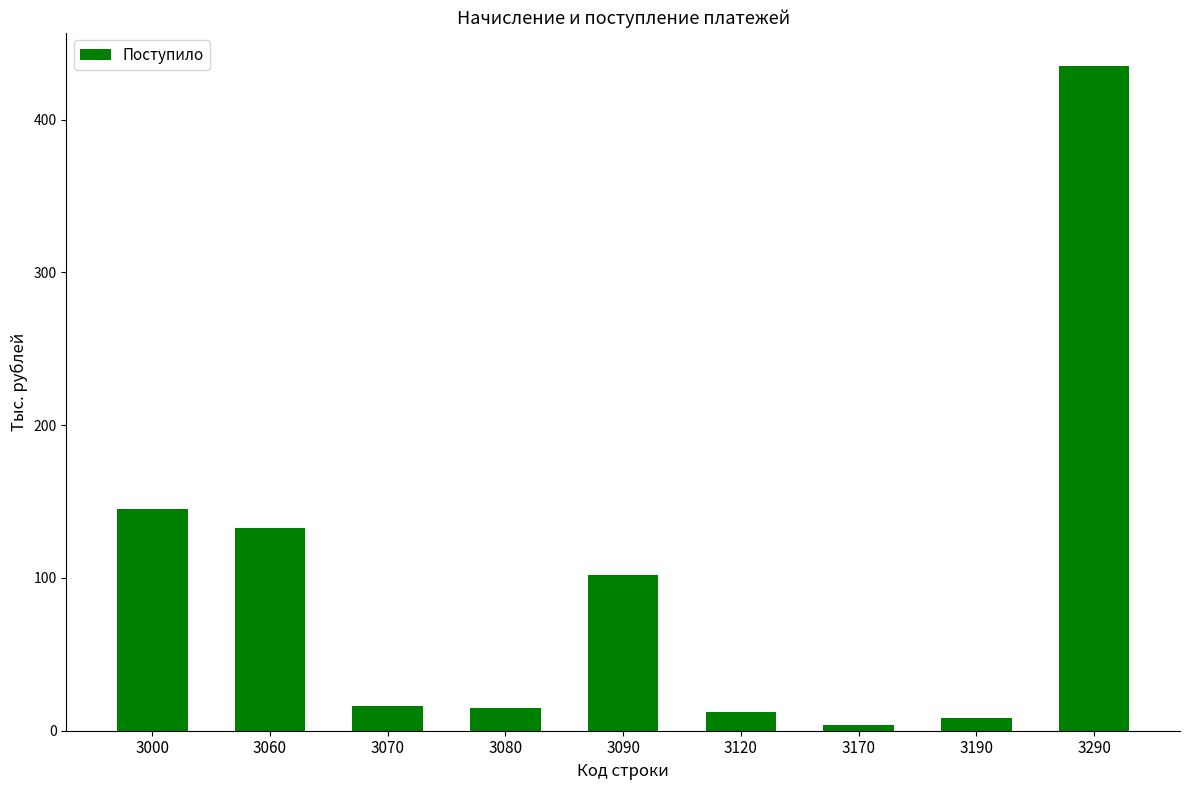

What is the maximum value shown in the chart?

435